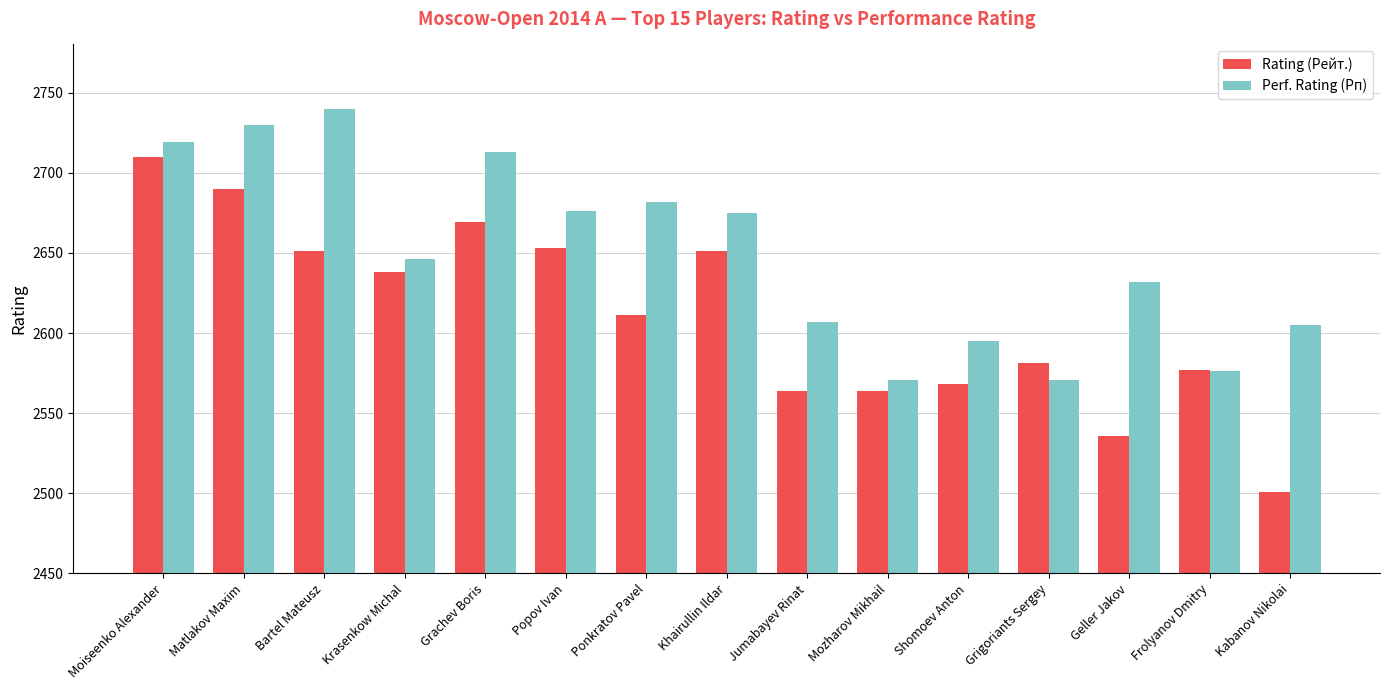

What is the sum of all Perf. Rating (Рп) values?

39738